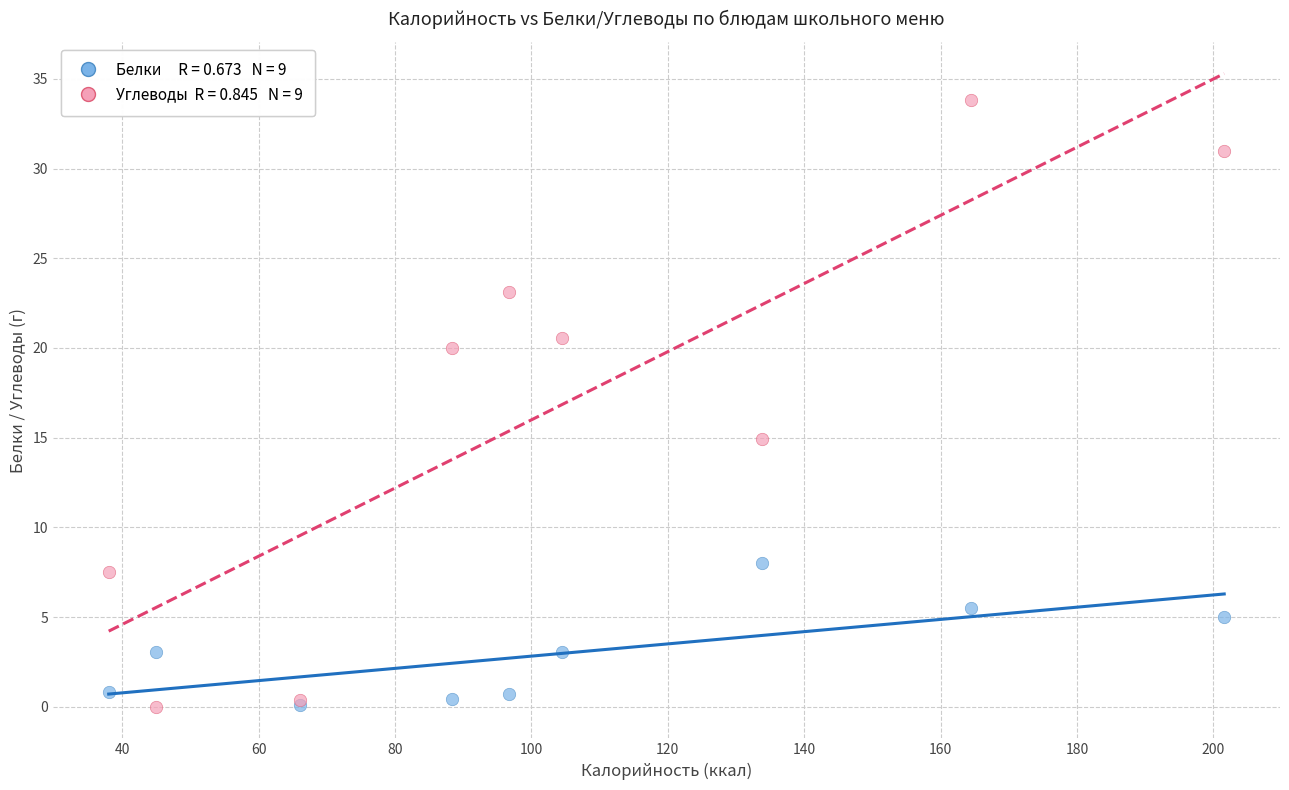

Across all series, what Y value is closest to 16?

14.9